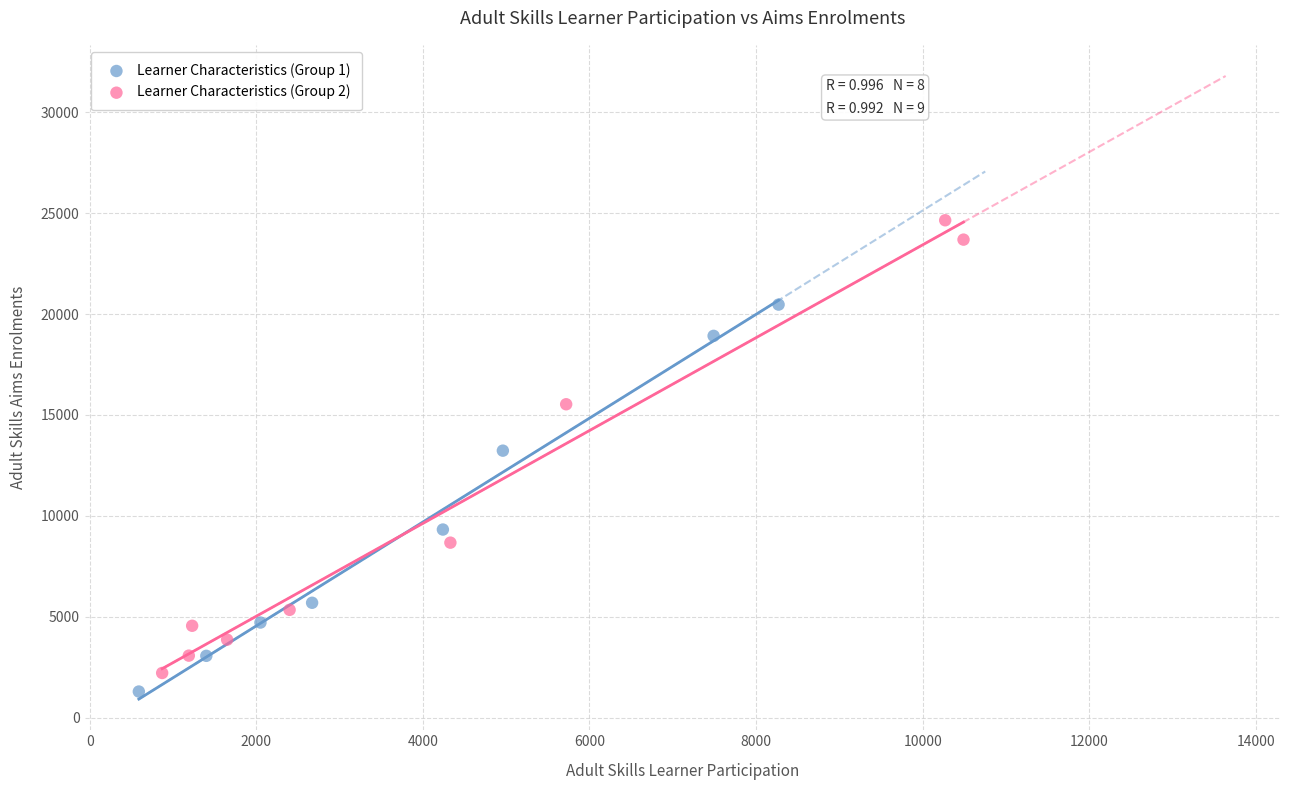

What are all the series names shown in the legend?

Learner Characteristics (Group 1), Learner Characteristics (Group 2)